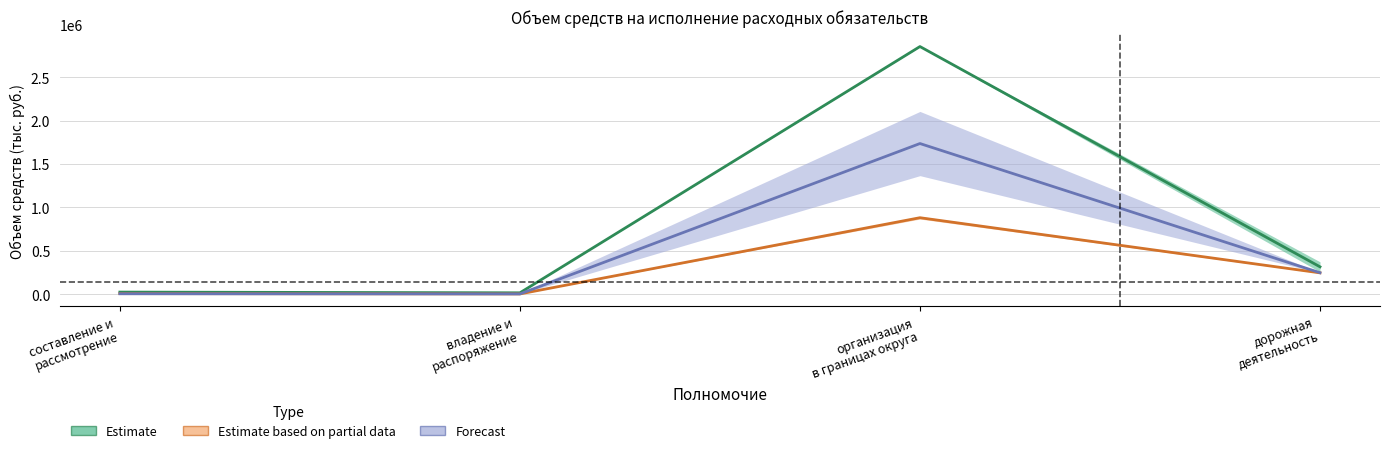

Is this an area chart (filled region under the line)?

No